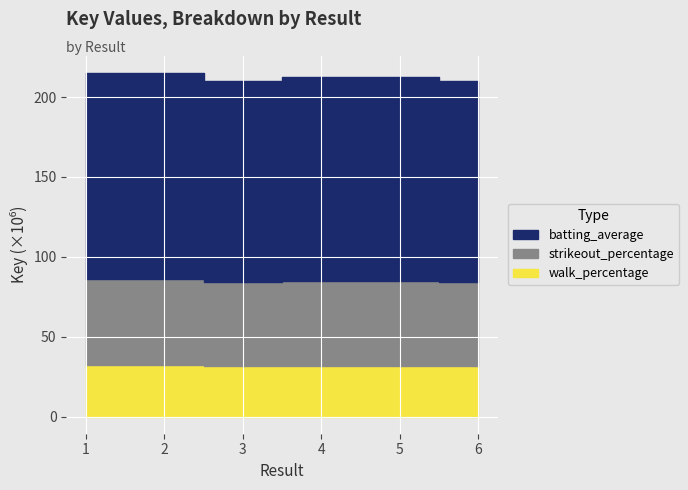

What is the value of the 5th point from the left?

212.7